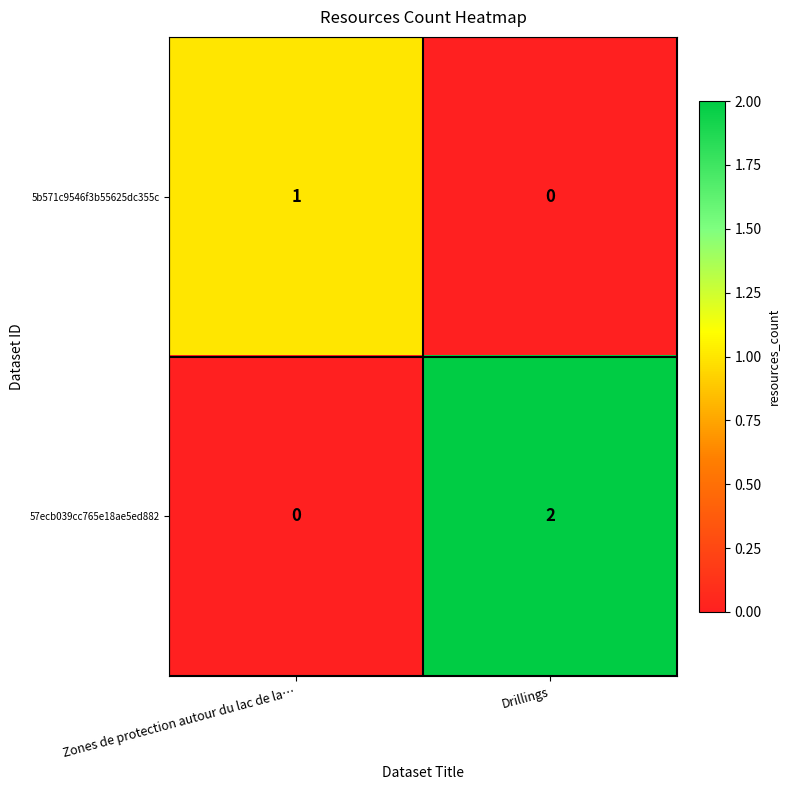

Which series has the largest range (max minus min)?

57ecb039cc765e18ae5ed882